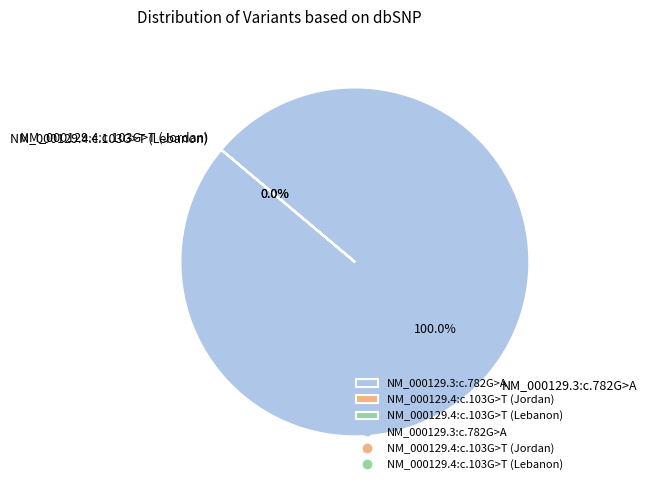

Which category accounts for the majority?

NM_000129.3:c.782G>A